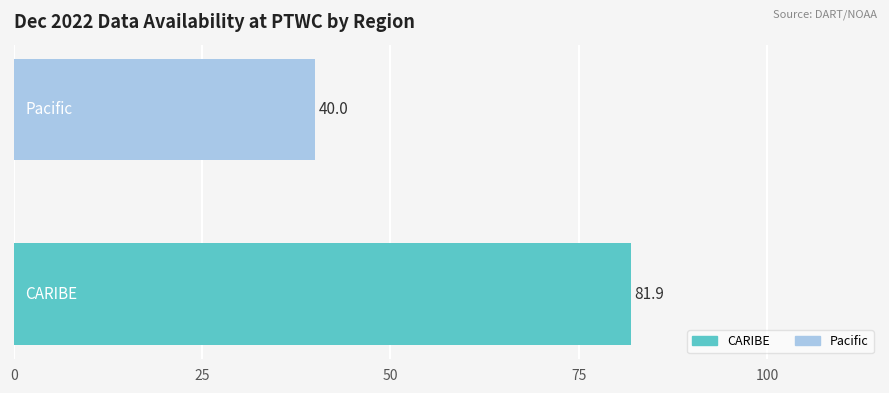

What is the difference between the maximum and minimum values?

41.9